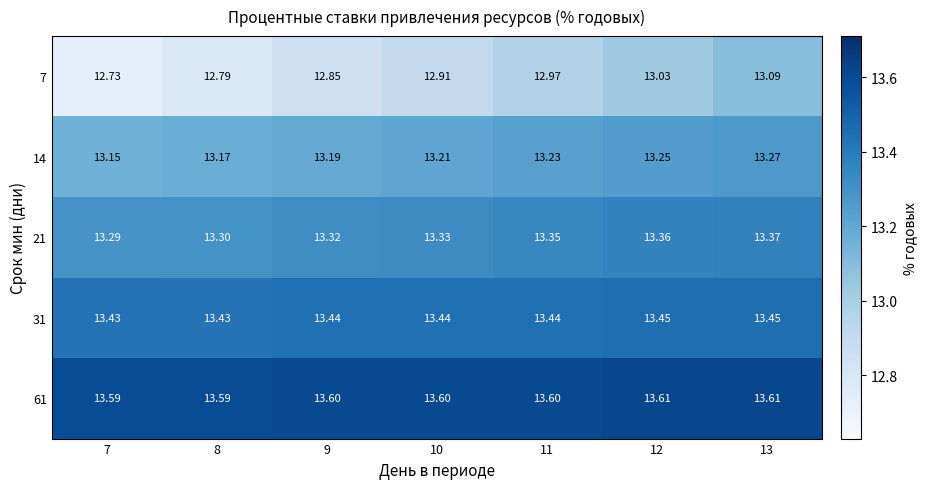

Which series has the widest spread of values?

7